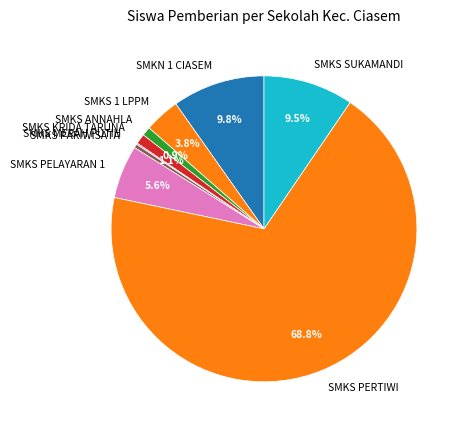

Which slice is the largest?

SMKS PERTIWI